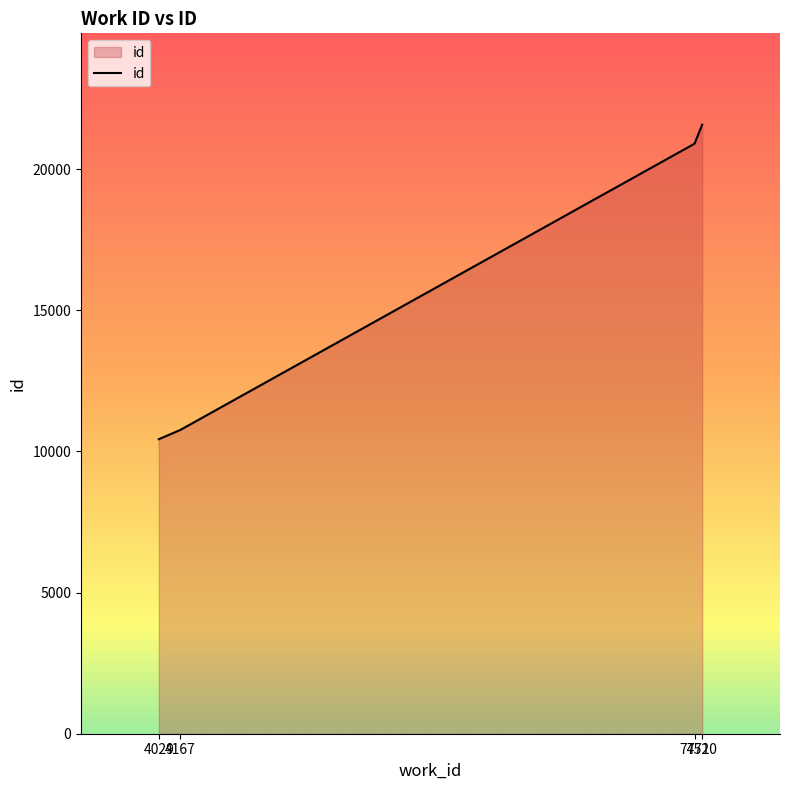

Rank the categories by value from highest to lowest.

7520, 7471, 4167, 4029